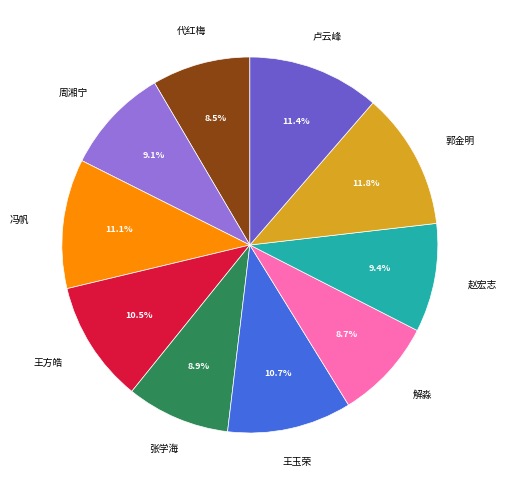

What is the ratio of the value at 王方皓 to the value at 赵宏志?

1.1